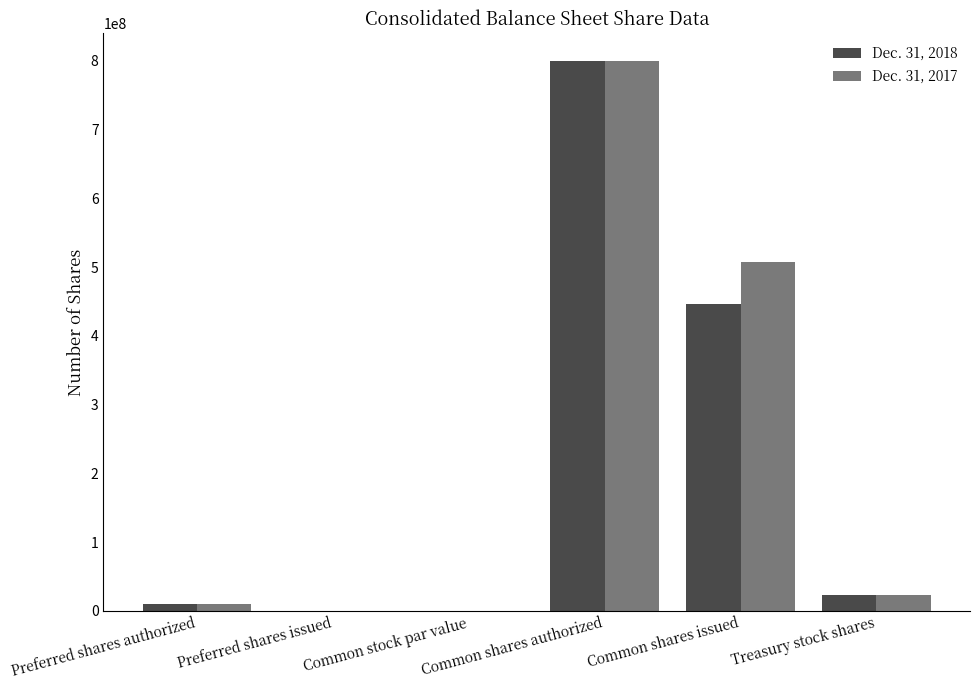

At which label does Dec. 31, 2017 reach its peak?

Common shares authorized